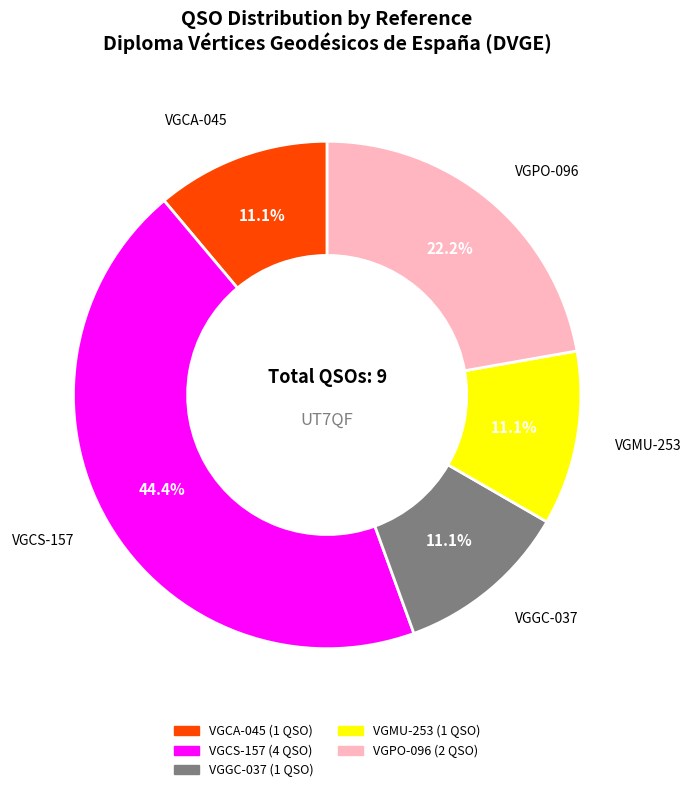

Is the sum of VGMU-253 and VGCA-045 greater than half?

No